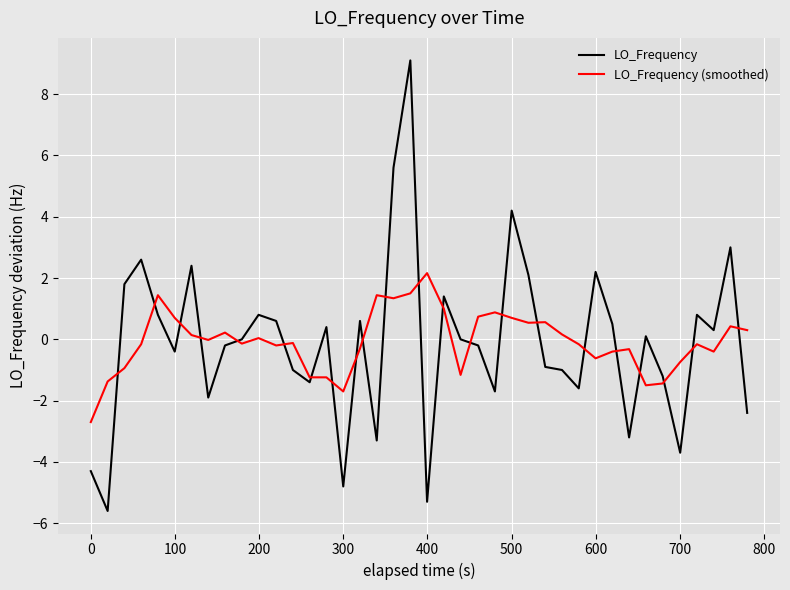

Which series has the widest spread of values?

LO_Frequency